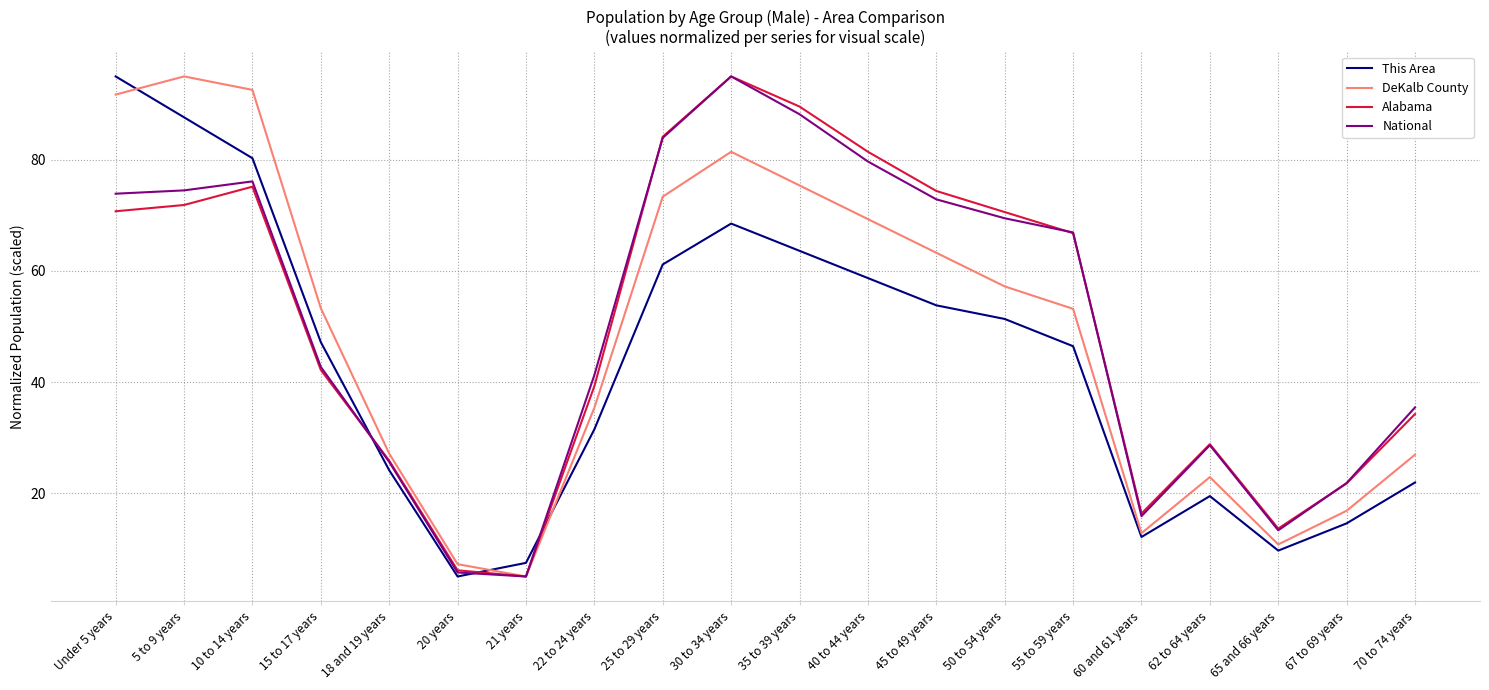

True or false: DeKalb County has a value of 27.1 at 18 and 19 years.

True